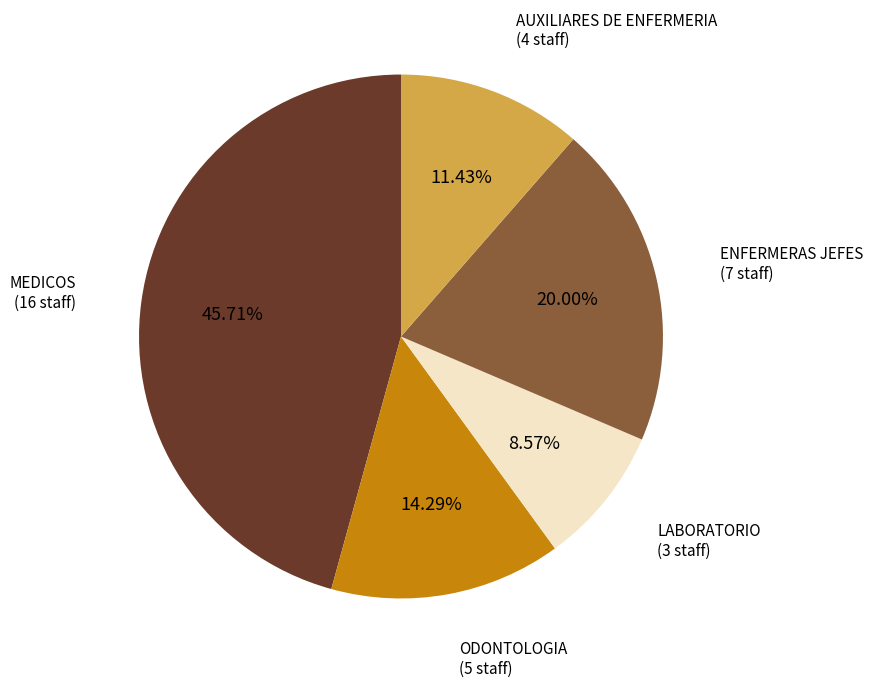

Is there any slice that represents more than half of the pie?

No